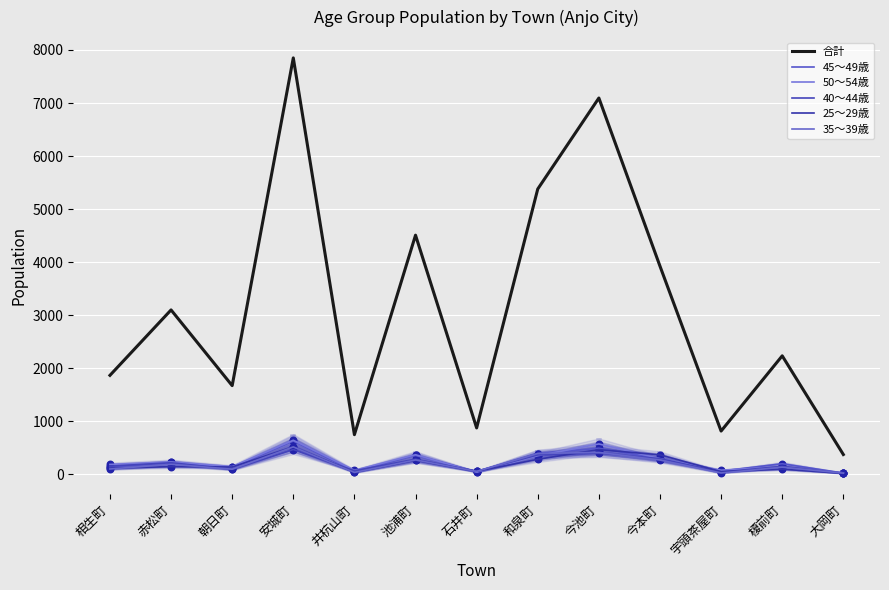

At how many categories does at least one series exceed 1864?

8